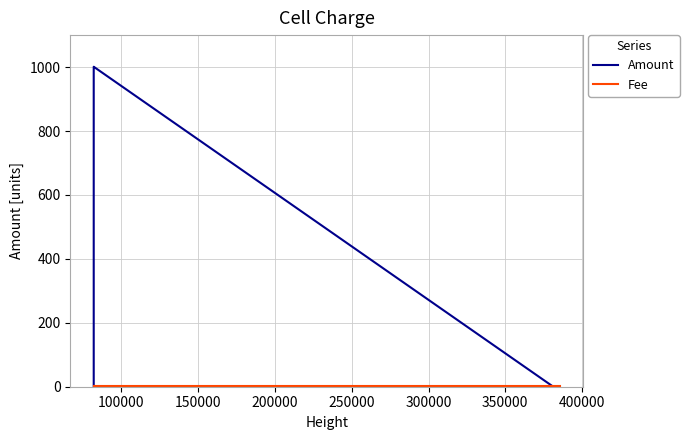

Which series has the largest total across all categories?

Amount